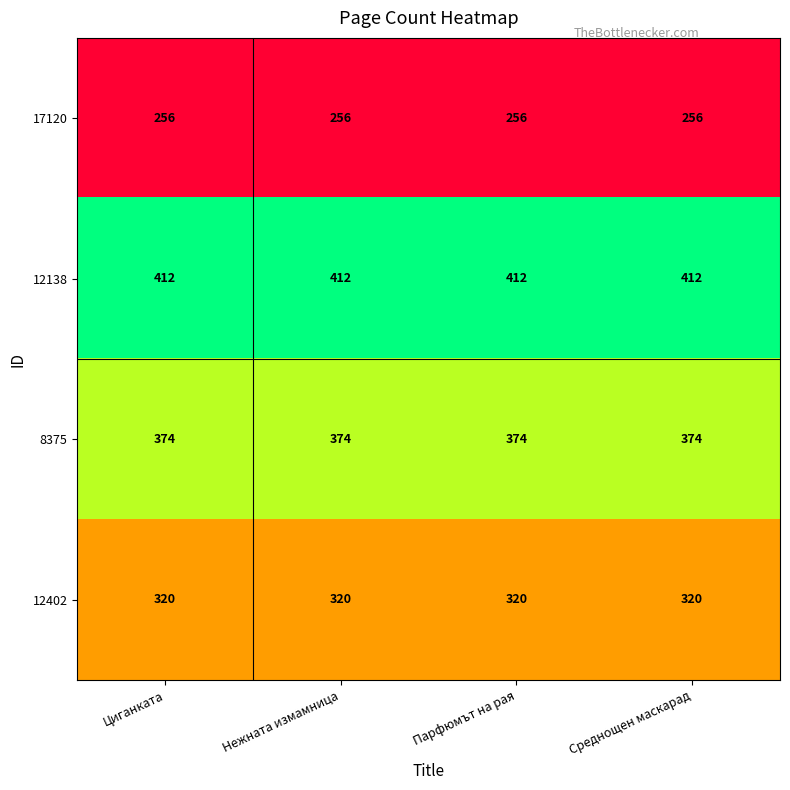

Which series has the largest total across all categories?

12138